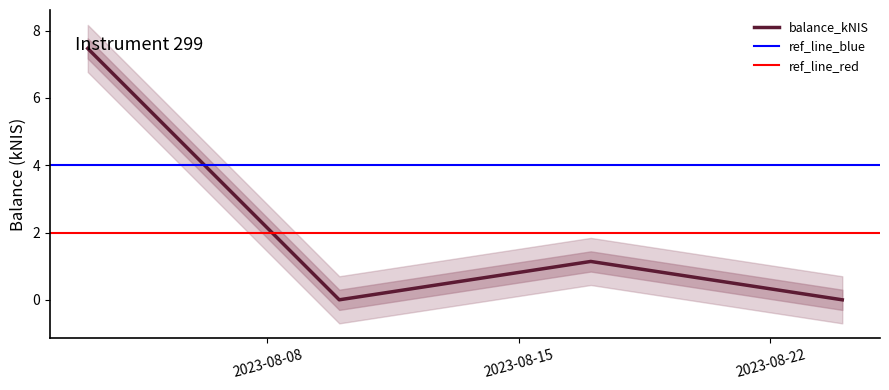

Rank the categories by value from highest to lowest.

2023-08-03, 2023-08-17, 2023-08-10, 2023-08-24